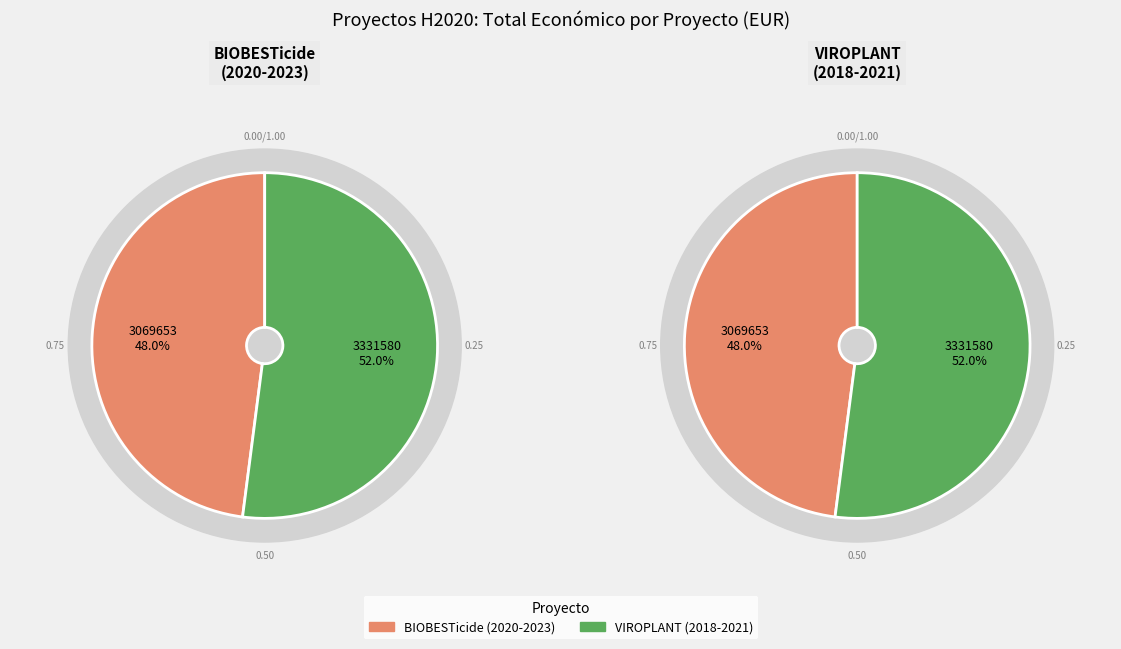

Which category accounts for the majority?

VIROPLANT (2018-2021)